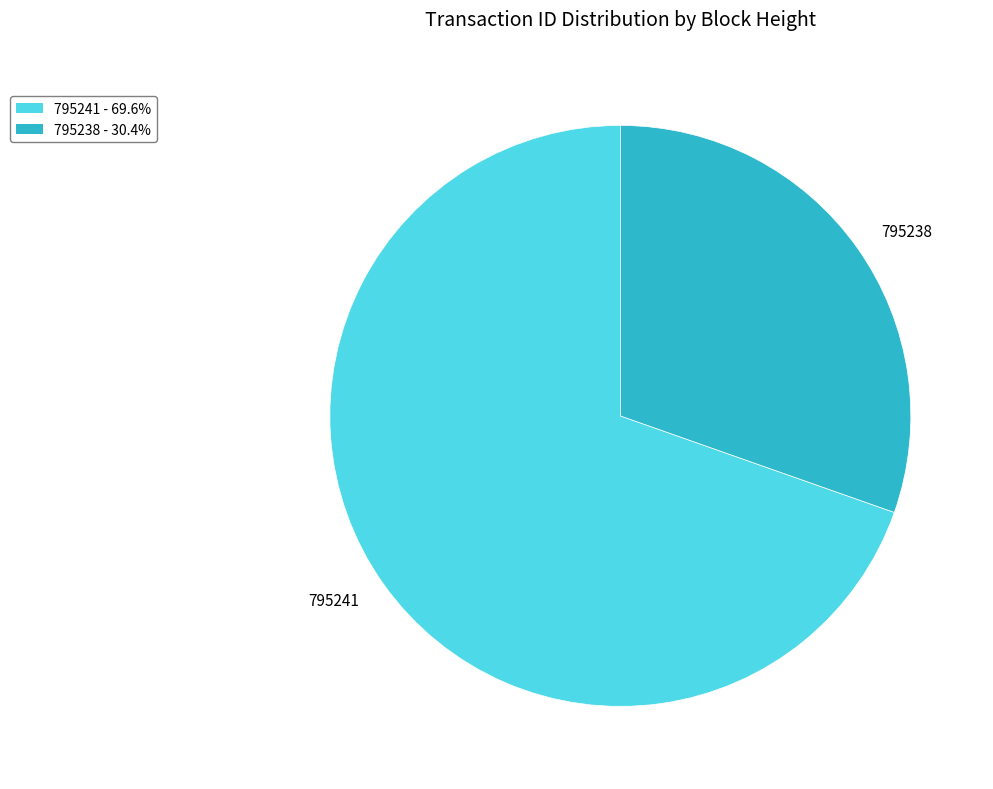

Does 795238 represent more than half of the total?

No